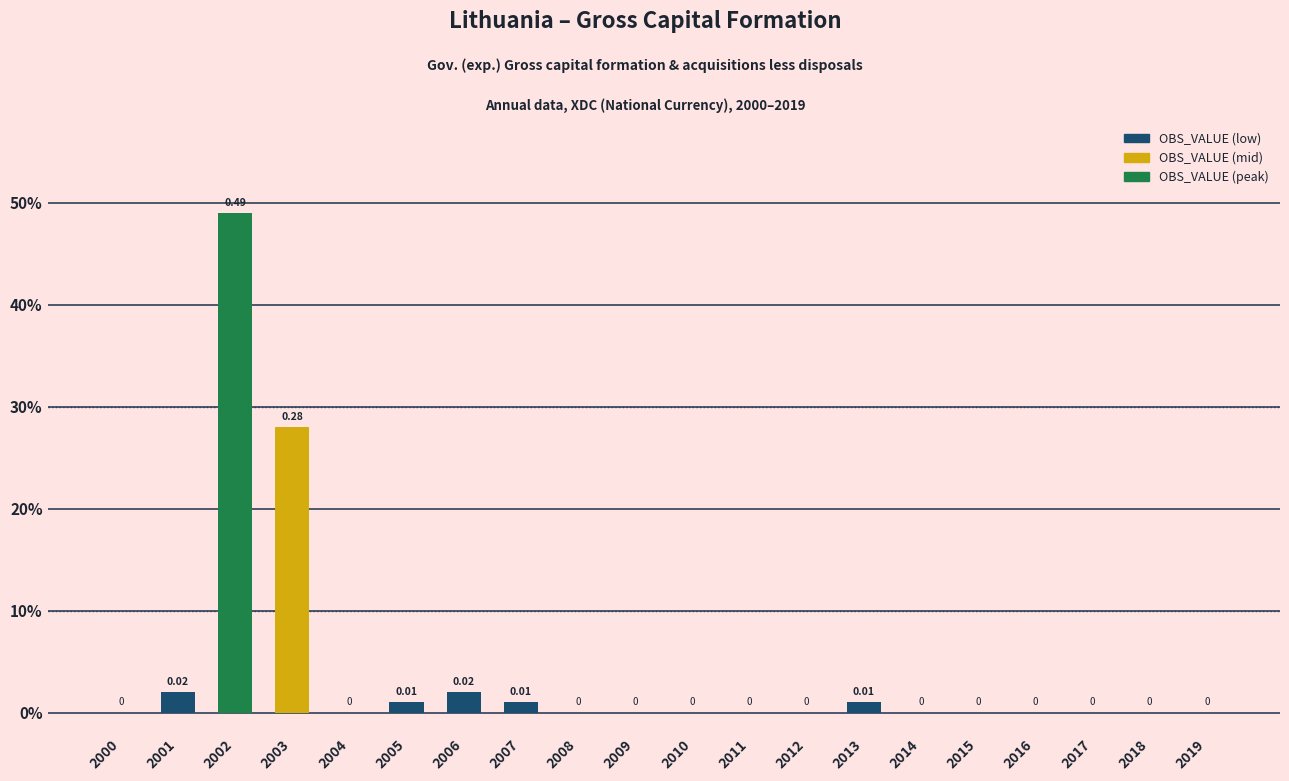

Are the bars horizontal?

No